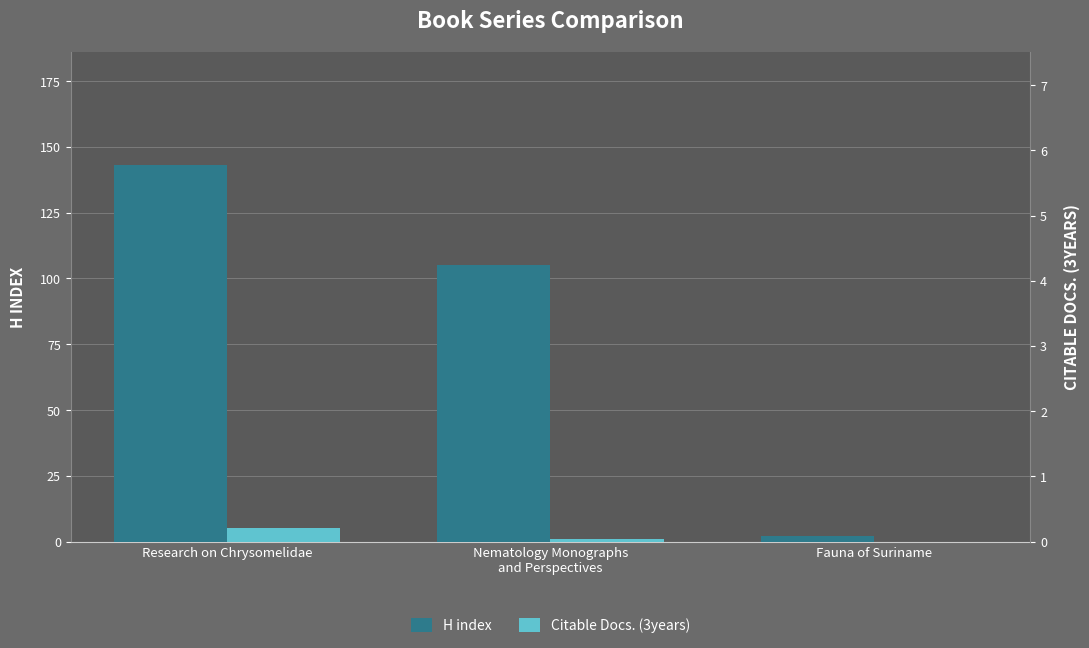

The value of H index at Fauna of Suriname is 2. True or false?

True